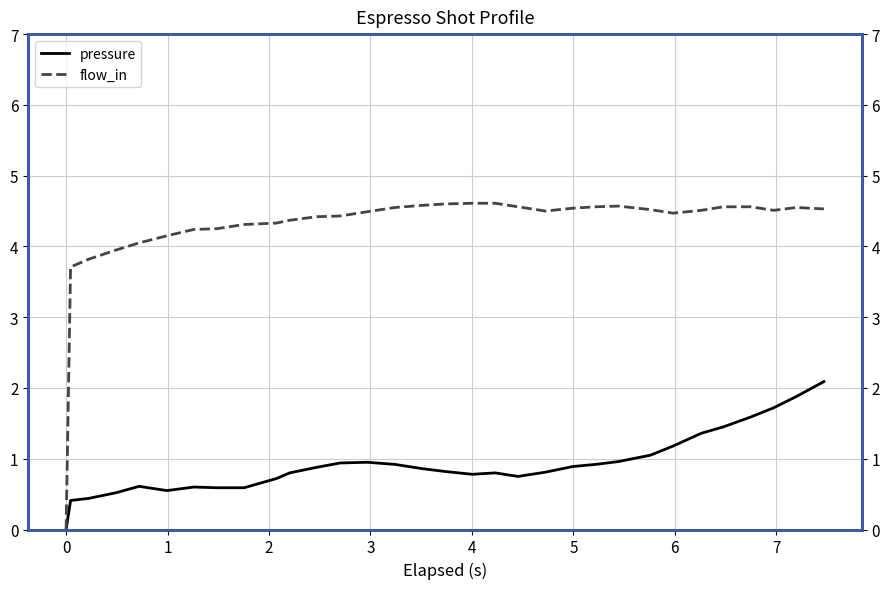

How many lines are shown in the chart?

2